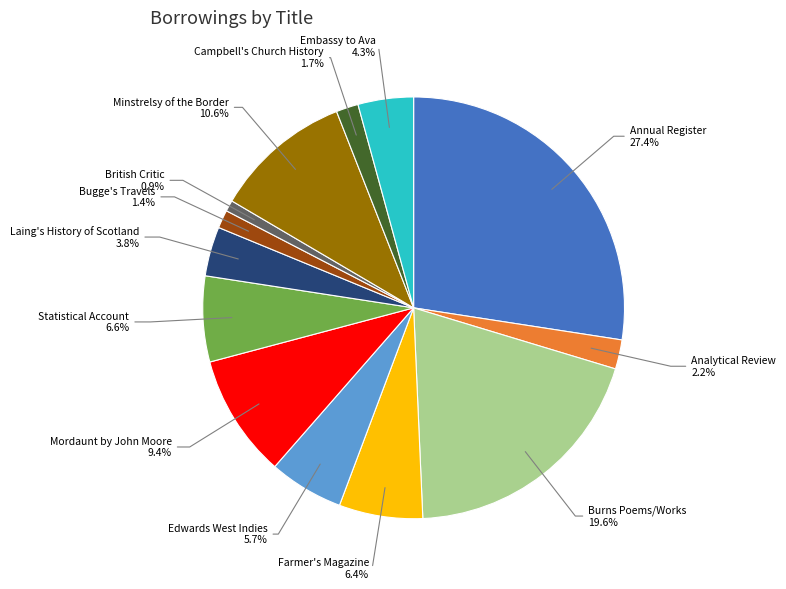

Is there a majority slice in this chart?

No